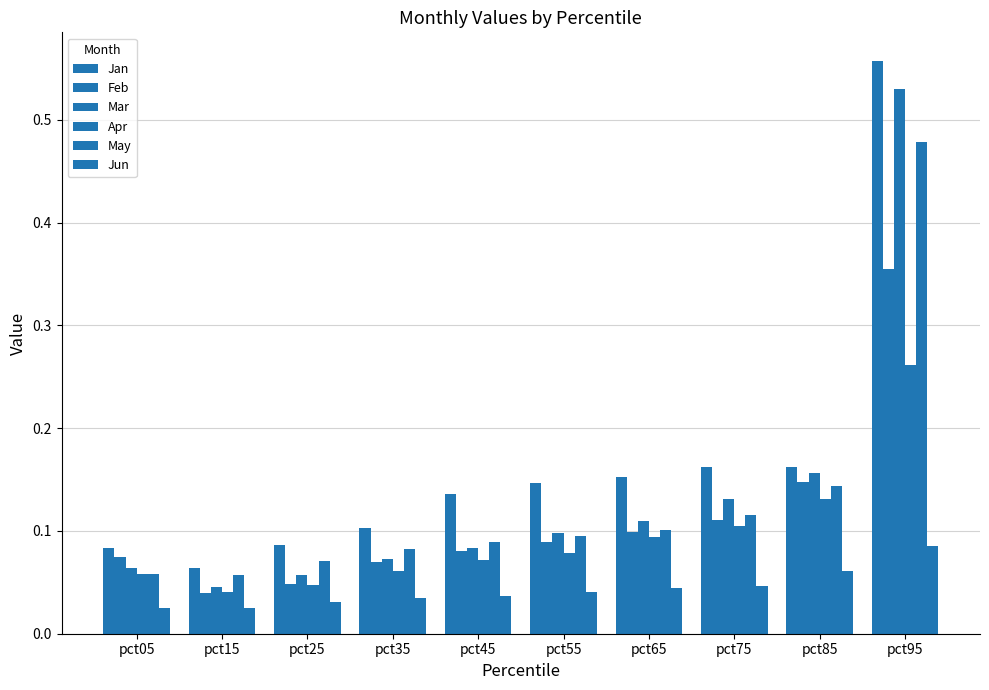

How many bars are there in total?

60